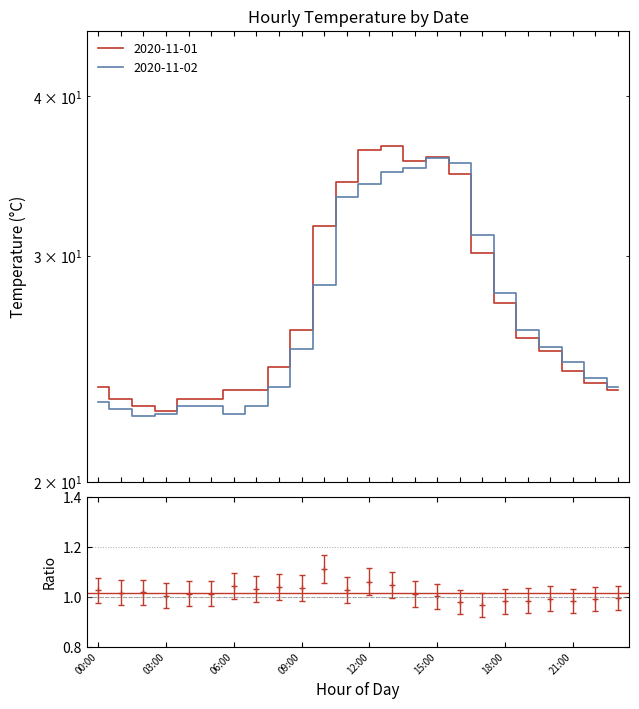

The value of 2020-11-01 at 18:00 is 27.6. True or false?

True